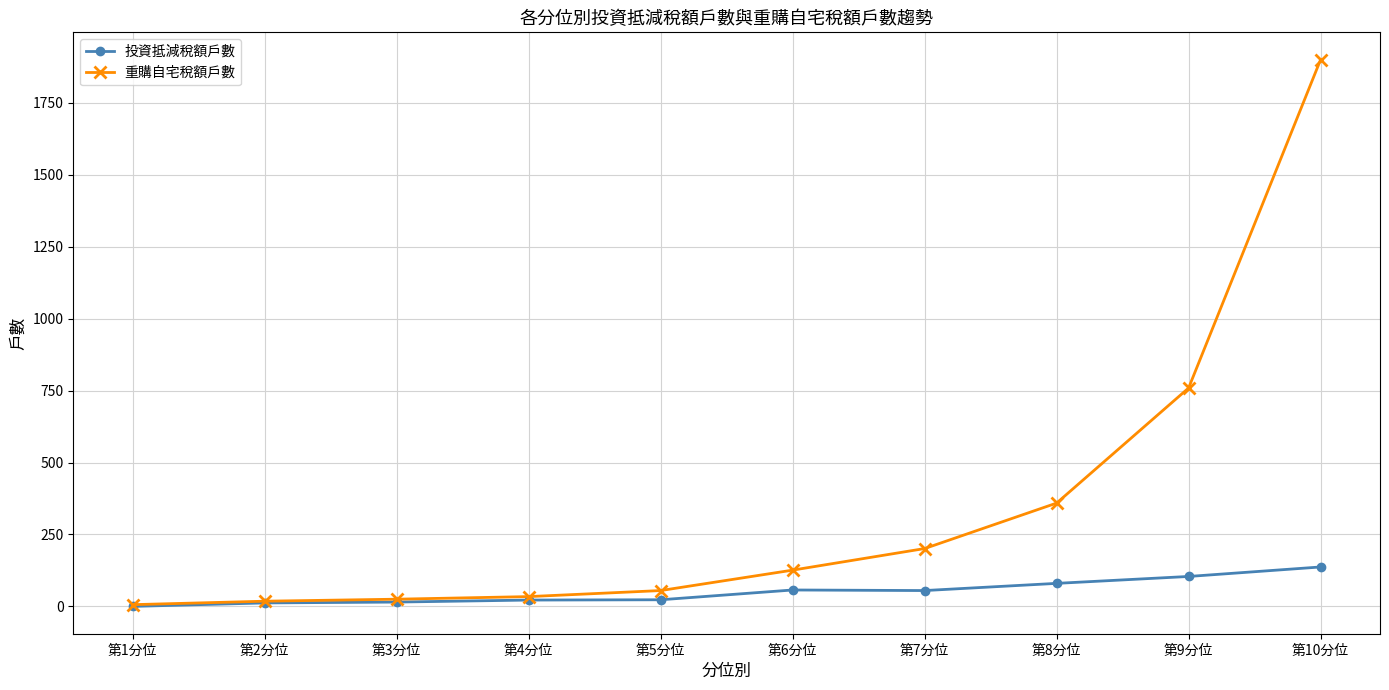

Which series has the largest range (max minus min)?

重購自宅稅額戶數